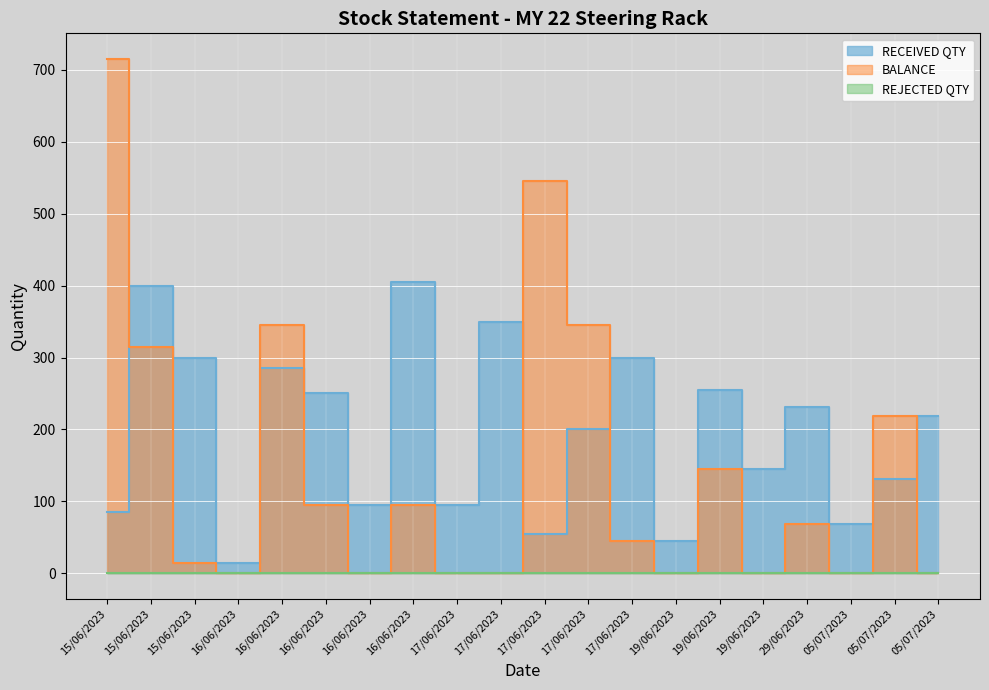

Reading left to right, what are all the values shown in this chart?

RECEIVED QTY: 15/06/2023=85	15/06/2023=400	15/06/2023=300	16/06/2023=15	16/06/2023=285	16/06/2023=250	16/06/2023=95	16/06/2023=405	17/06/2023=95	17/06/2023=350	17/06/2023=55	17/06/2023=200	17/06/2023=300	19/06/2023=45	19/06/2023=255	19/06/2023=145	29/06/2023=231	05/07/2023=69	05/07/2023=131	05/07/2023=219
BALANCE: 15/06/2023=715	15/06/2023=315	15/06/2023=15	16/06/2023=0	16/06/2023=345	16/06/2023=95	16/06/2023=0	16/06/2023=95	17/06/2023=0	17/06/2023=0	17/06/2023=545	17/06/2023=345	17/06/2023=45	19/06/2023=0	19/06/2023=145	19/06/2023=0	29/06/2023=69	05/07/2023=0	05/07/2023=219	05/07/2023=0